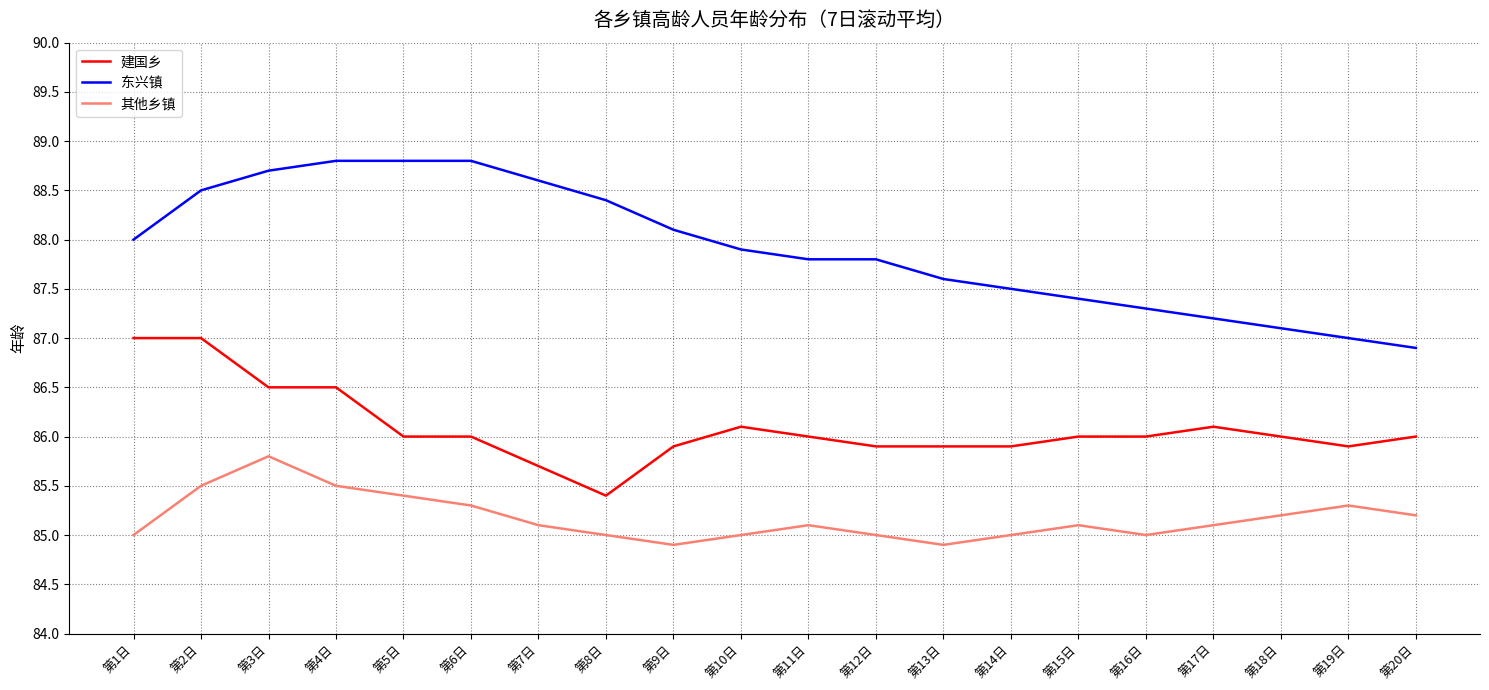

What is the total value across all series at 第9日?

258.9